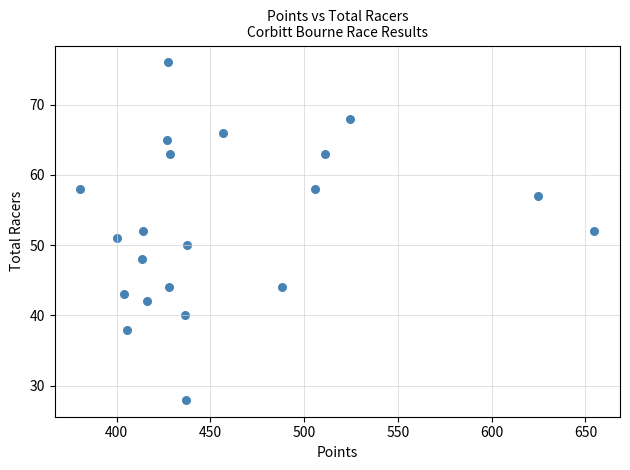

What is the range of Y values (max minus min)?

48